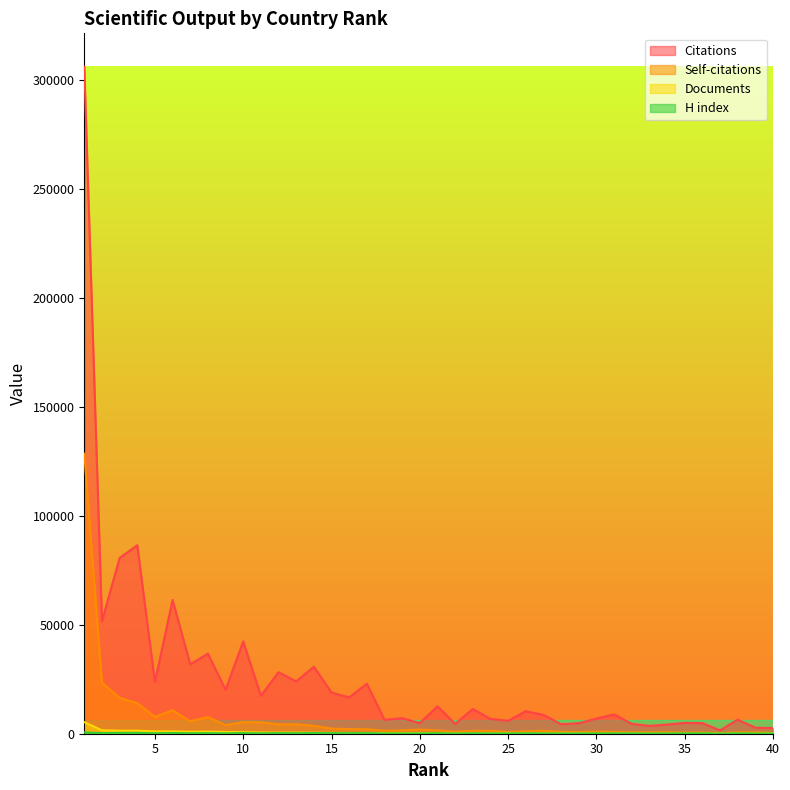

At which category does the chart reach its minimum across all series?

37